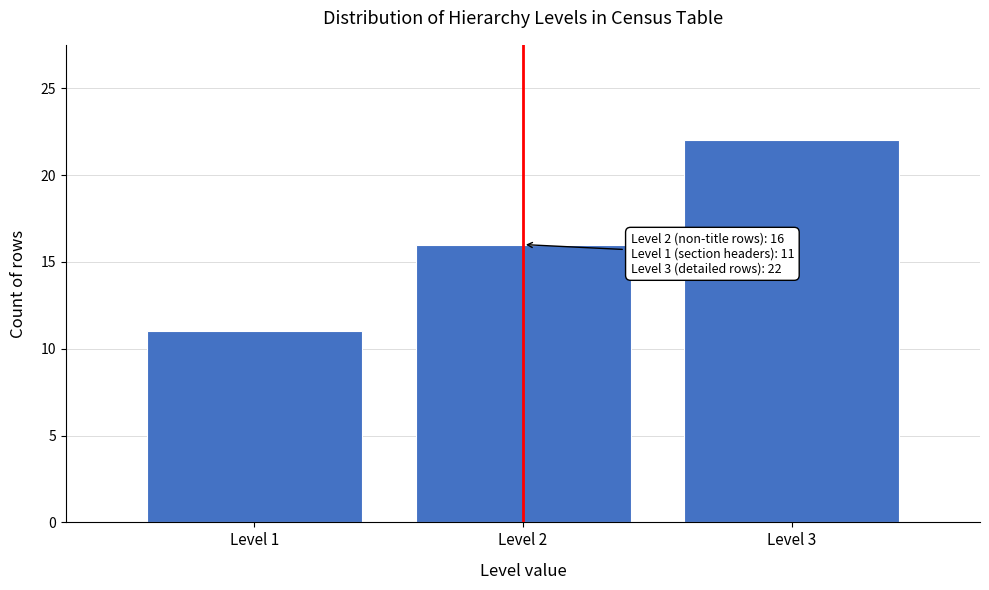

Over which range of the x-axis is the bar tallest?

2.5 to 3.5